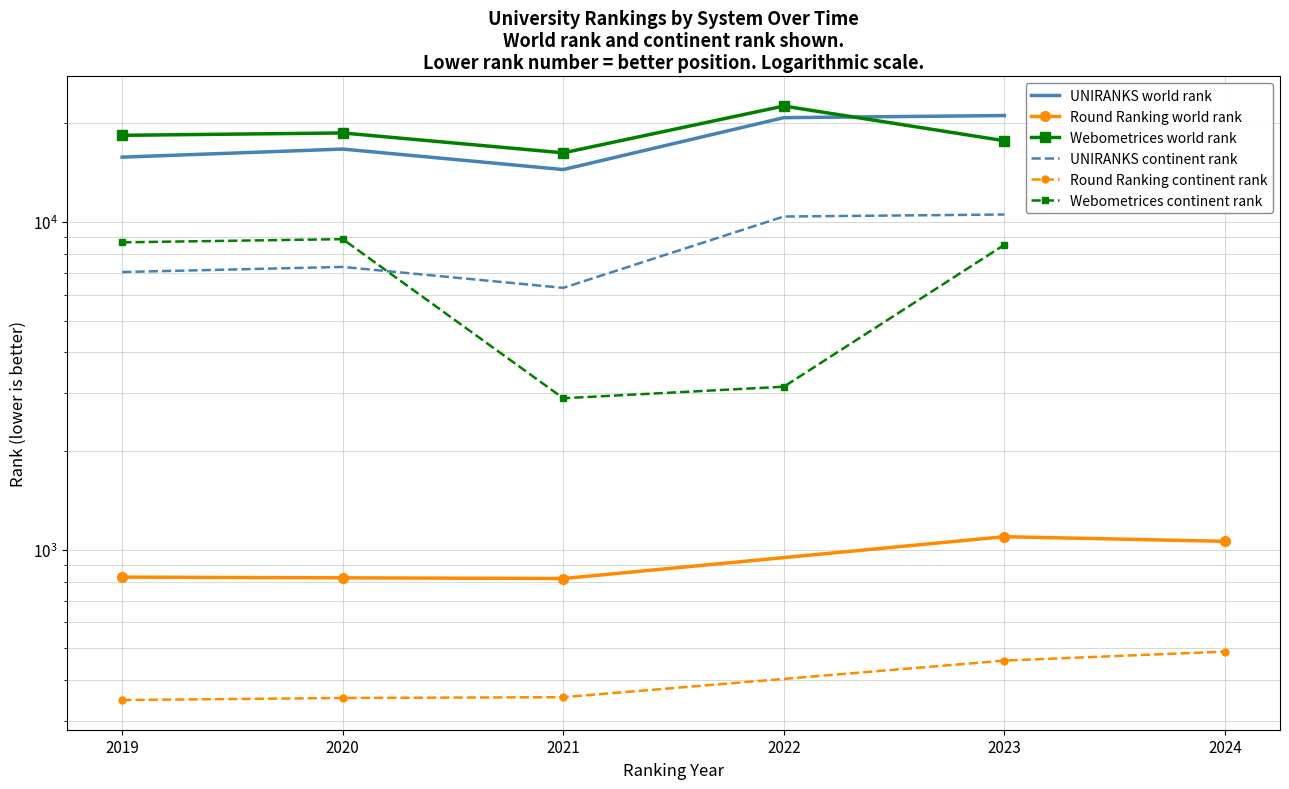

Rank the series at 2021 from highest to lowest value.

Webometrices world rank, UNIRANKS world rank, UNIRANKS continent rank, Webometrices continent rank, Round Ranking world rank, Round Ranking continent rank